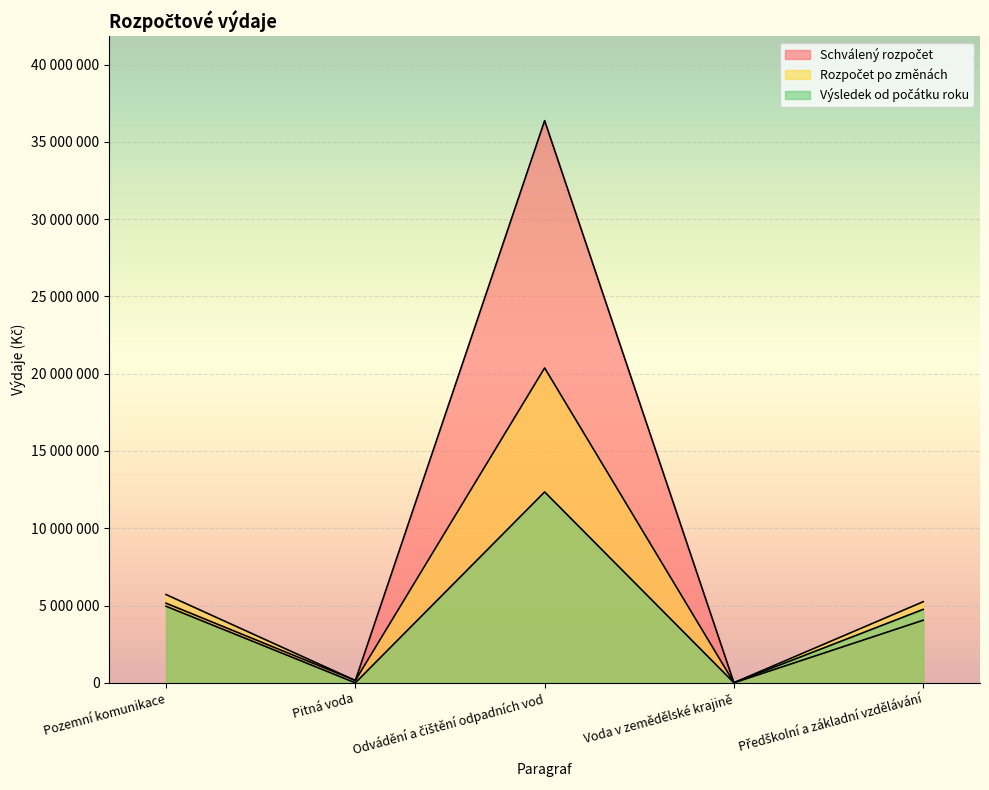

How many lines are shown in the chart?

3